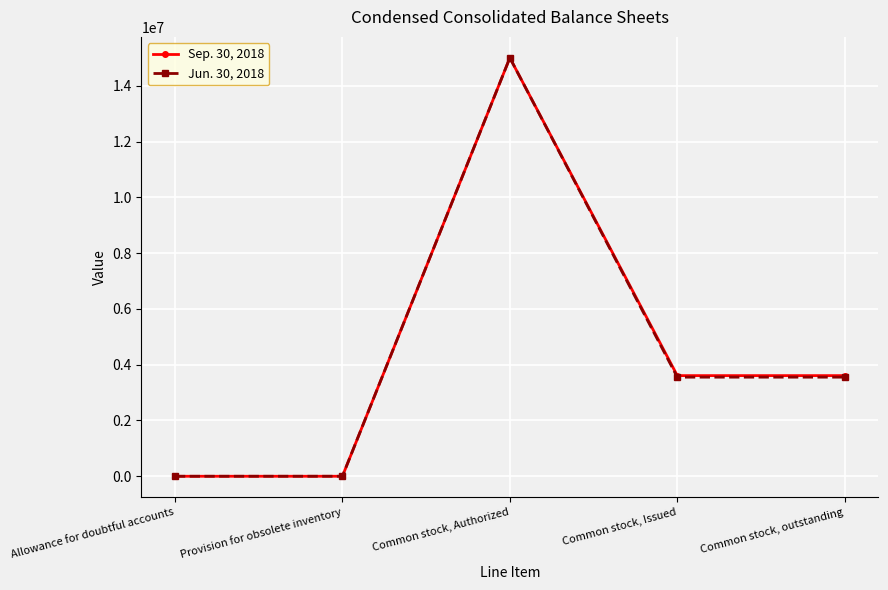

Rank the series at Common stock, outstanding from lowest to highest value.

Jun. 30, 2018, Sep. 30, 2018